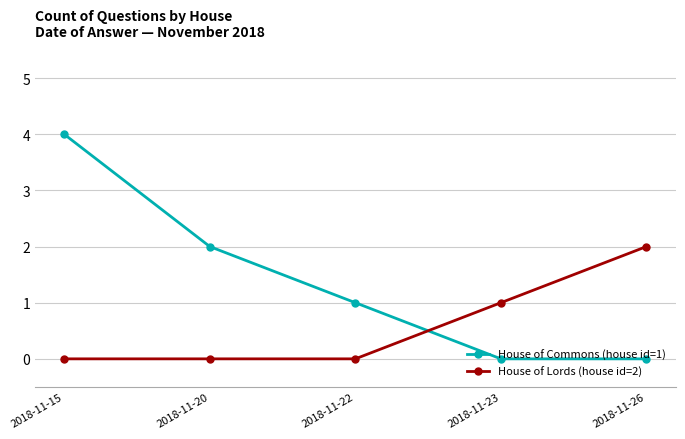

Reading right to left, what are all the values shown in this chart?

House of Commons (house id=1): 0	0	1	2	4
House of Lords (house id=2): 2	1	0	0	0